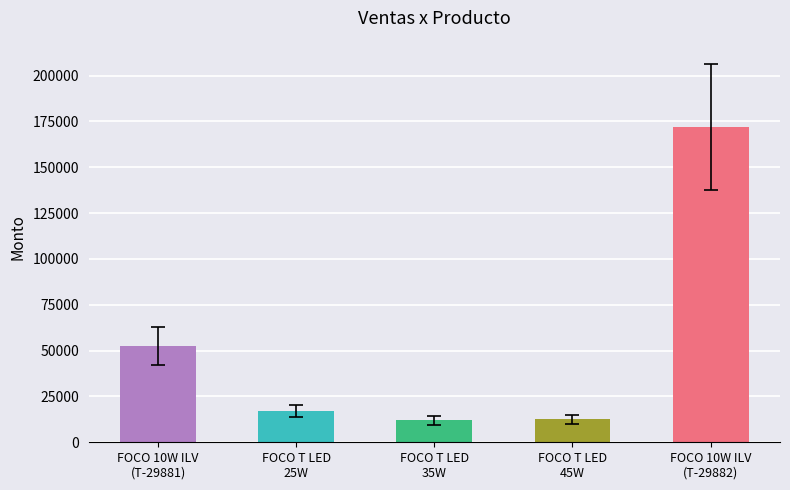

Where does the data first go above 17000?

FOCO 10W ILV
(T-29881)